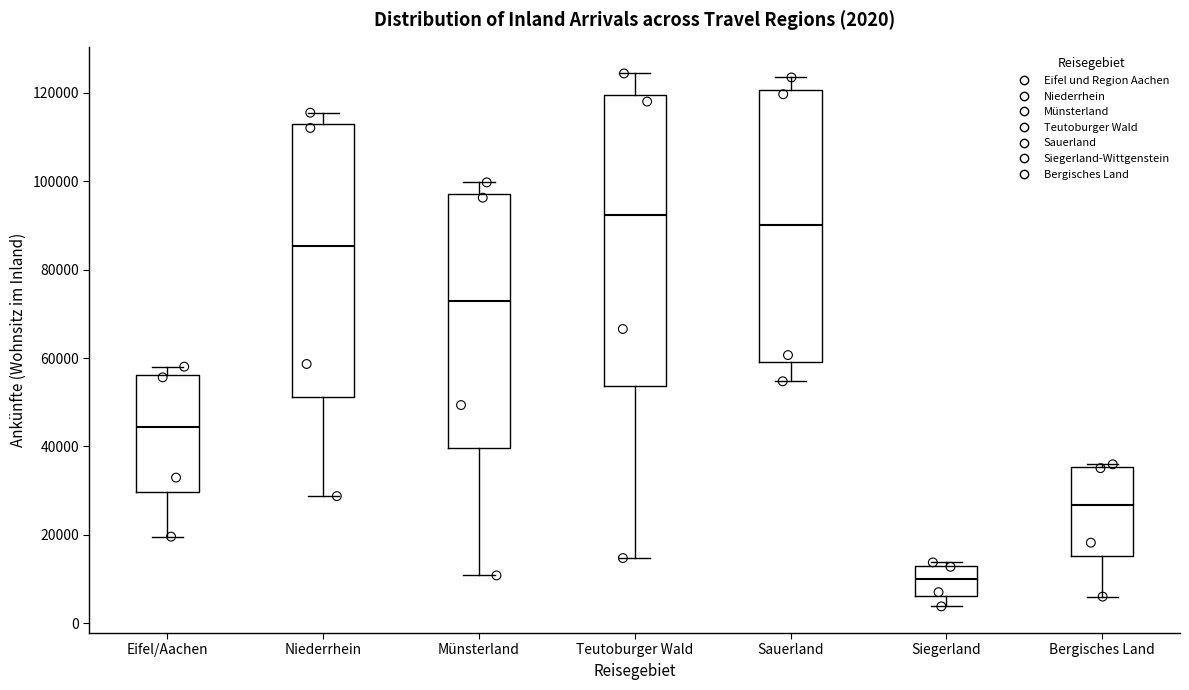

Comparing the boxes themselves (not the whiskers), which one is the tallest?

Teutoburger Wald